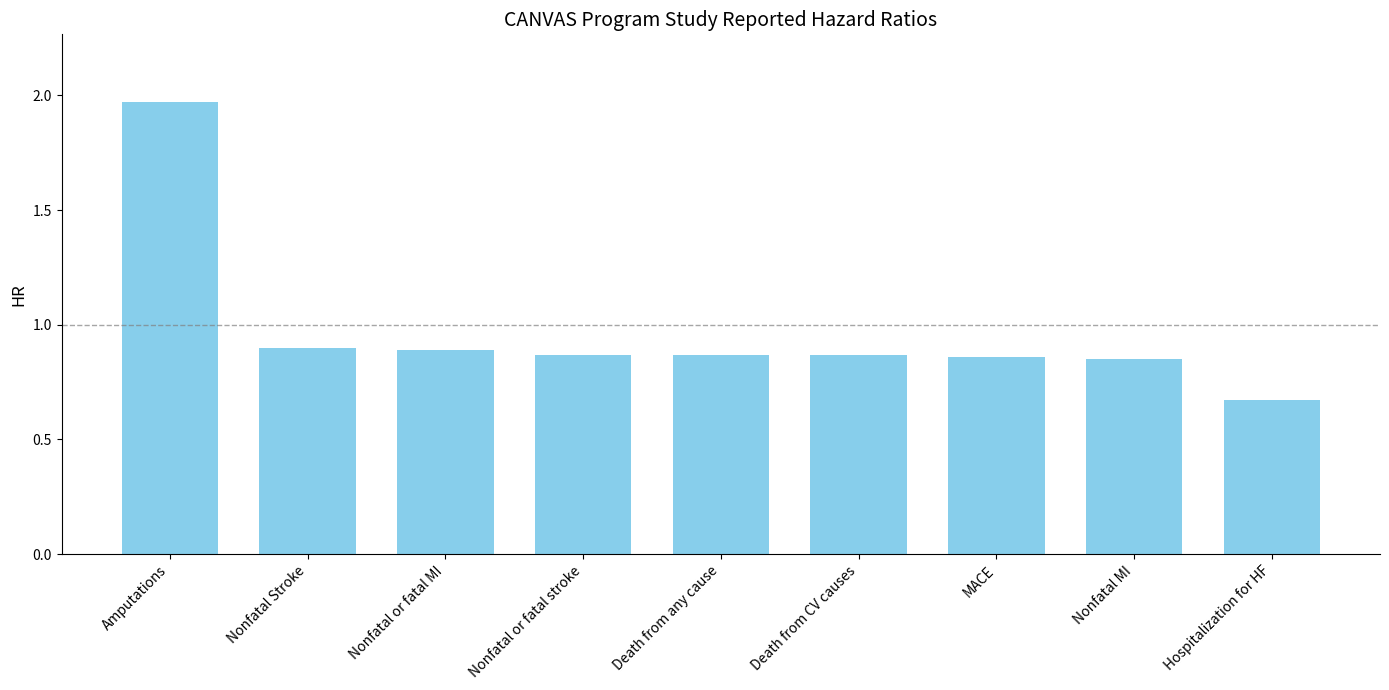

What is the label of the 6th bar from the left?

Death from CV causes